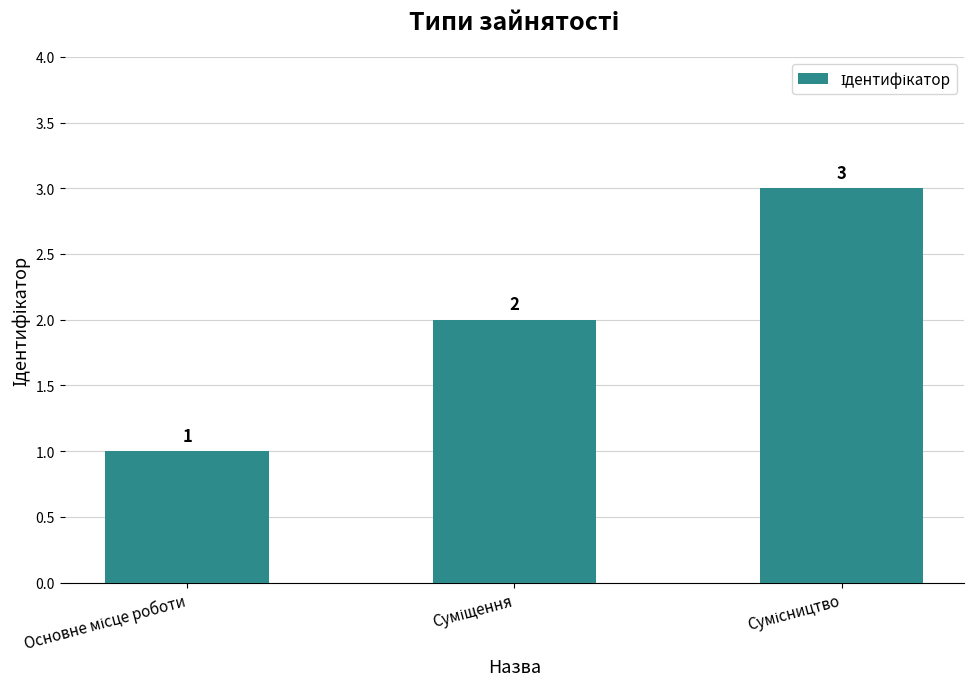

Count the values in the range 1 to 3.

3